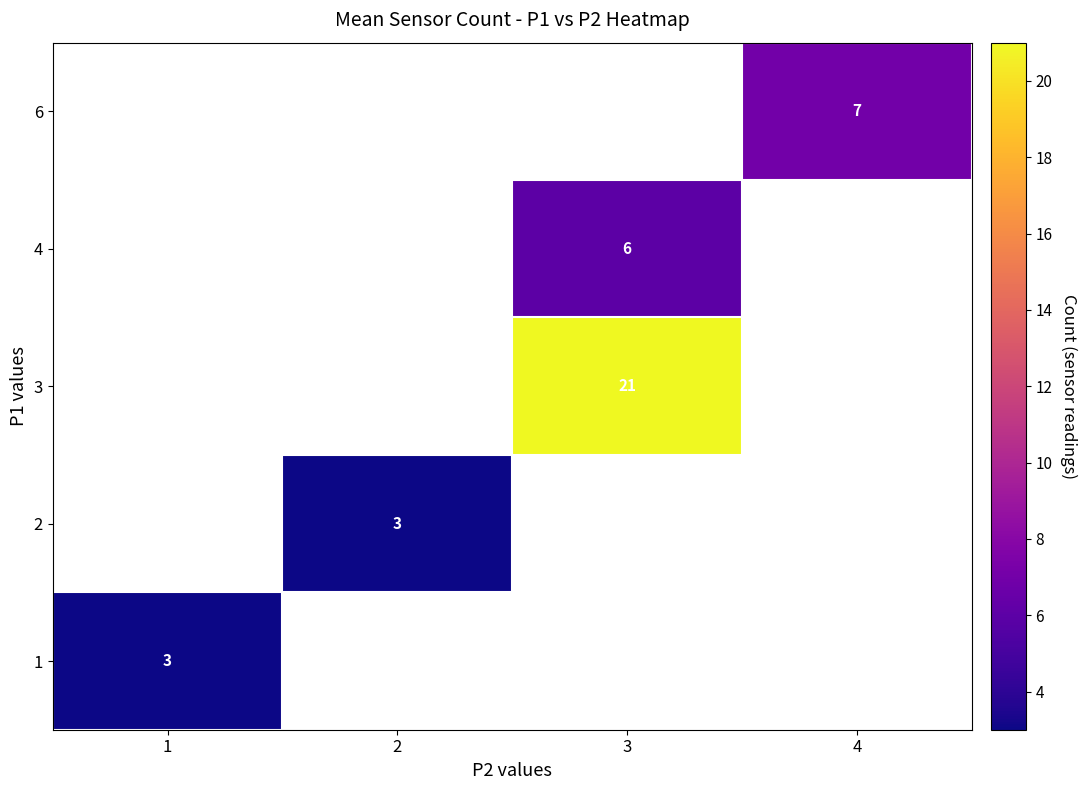

What is the minimum value shown in the chart?

3.0